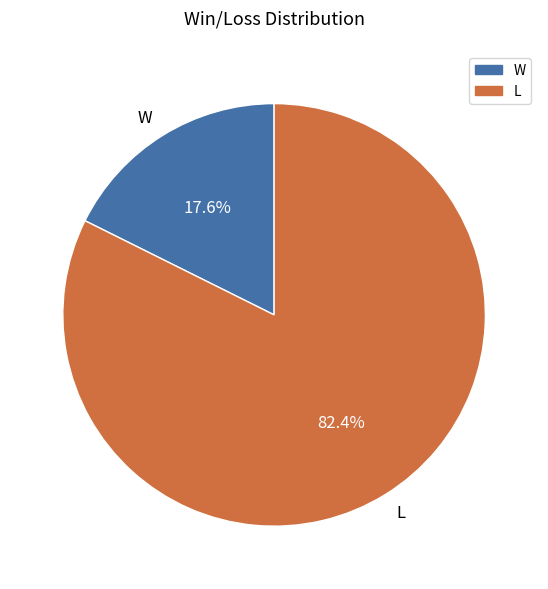

How many segments does this pie chart have?

2